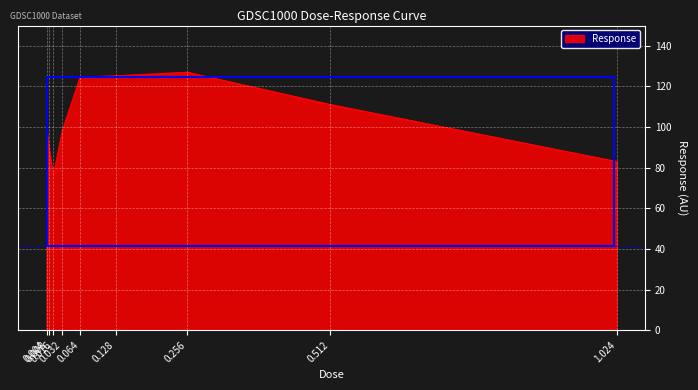

What is the change in value from 0.032 to 0.064?

+26.8